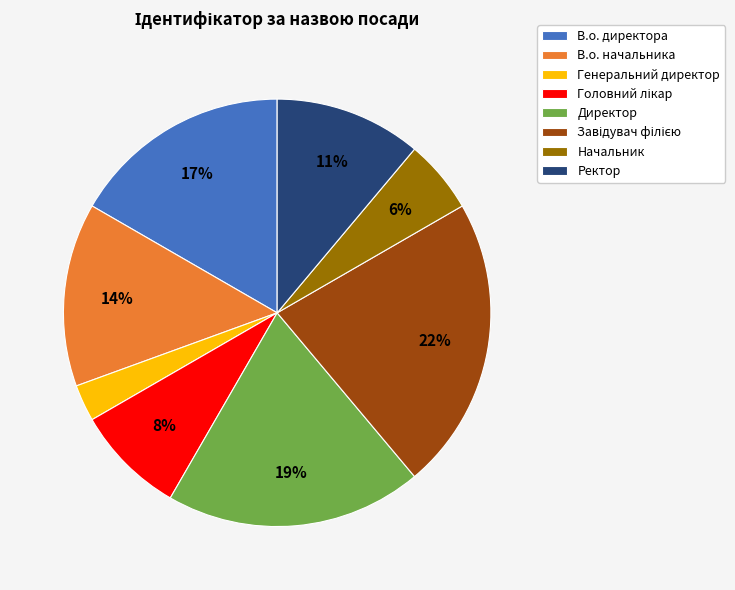

To the nearest percent, what portion does Начальник represent?

6%